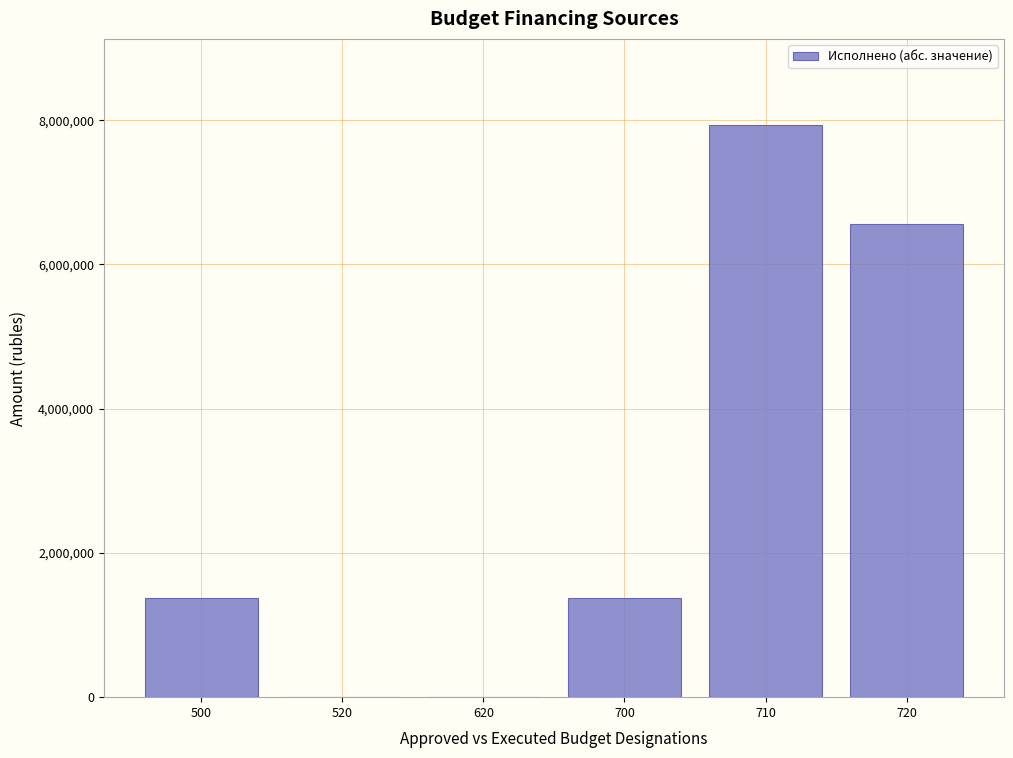

Reading left to right, list all the values displayed in this chart.

500=1376370.7	520=0.0	620=0.0	700=1376370.7	710=7937761.5	720=6561390.8